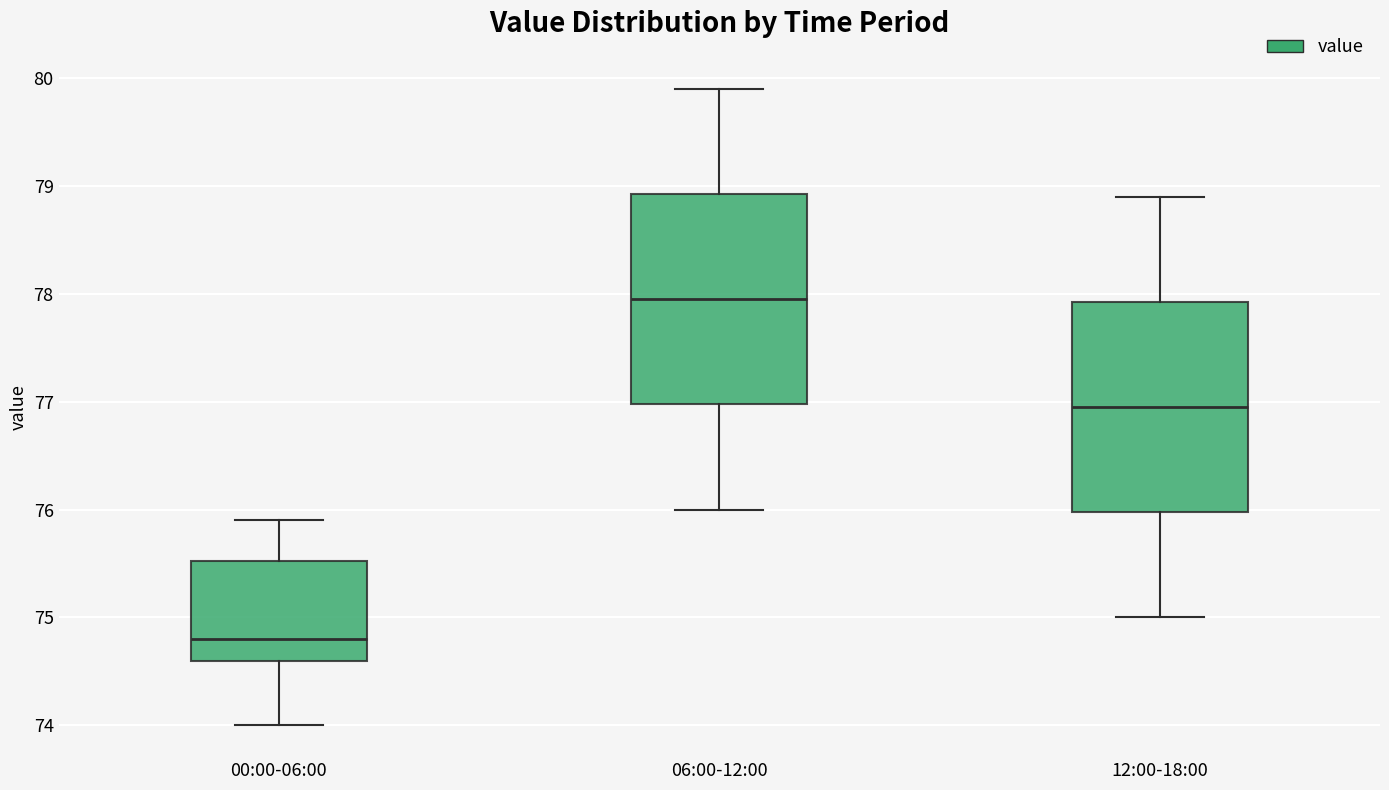

Reading left to right, transcribe this box plot: for each box, give where its median line is, the range the box spans, and where its two whiskers end, as read against the y-axis. The values are not printed on the chart, so give them approximately, as read against the axis.

00:00-06:00: median 74.8, box 74.6 to 75.5, whiskers 74.0 to 75.9
06:00-12:00: median 78.0, box 77.0 to 78.9, whiskers 76.0 to 79.9
12:00-18:00: median 77.0, box 76.0 to 77.9, whiskers 75.0 to 78.9